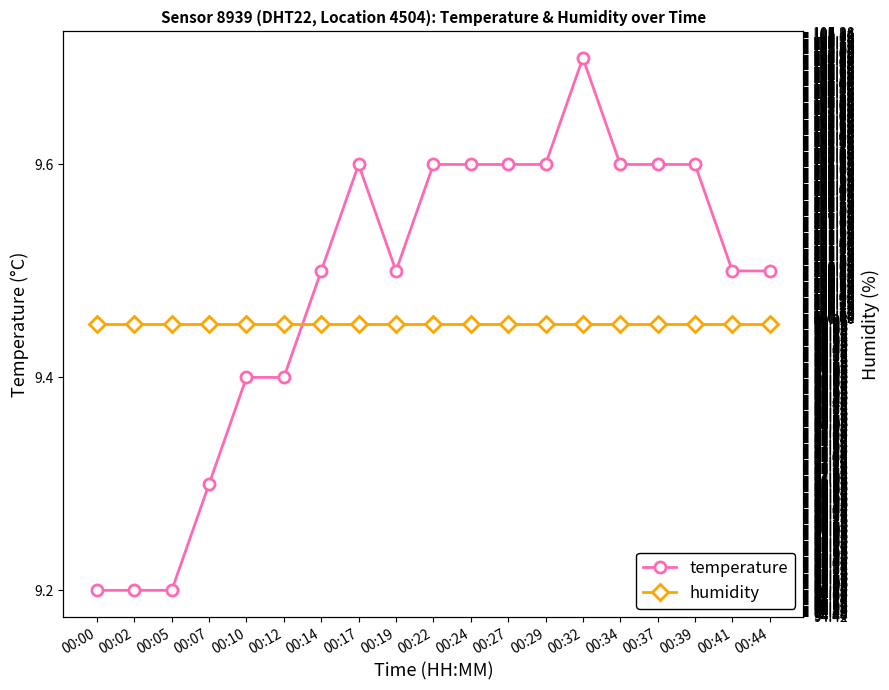

Is the value of humidity at 00:10 greater than the value of temperature at 00:24?

Yes